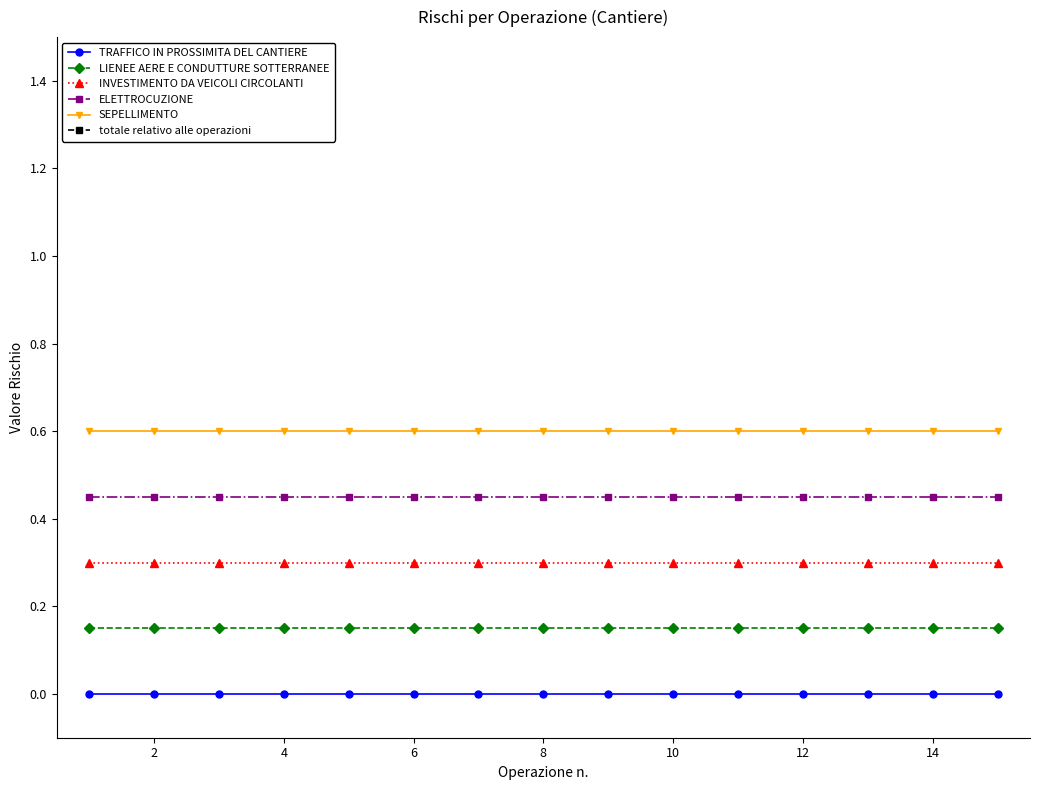

Is it true that INVESTIMENTO DA VEICOLI CIRCOLANTI equals 0.3 at 4?

True